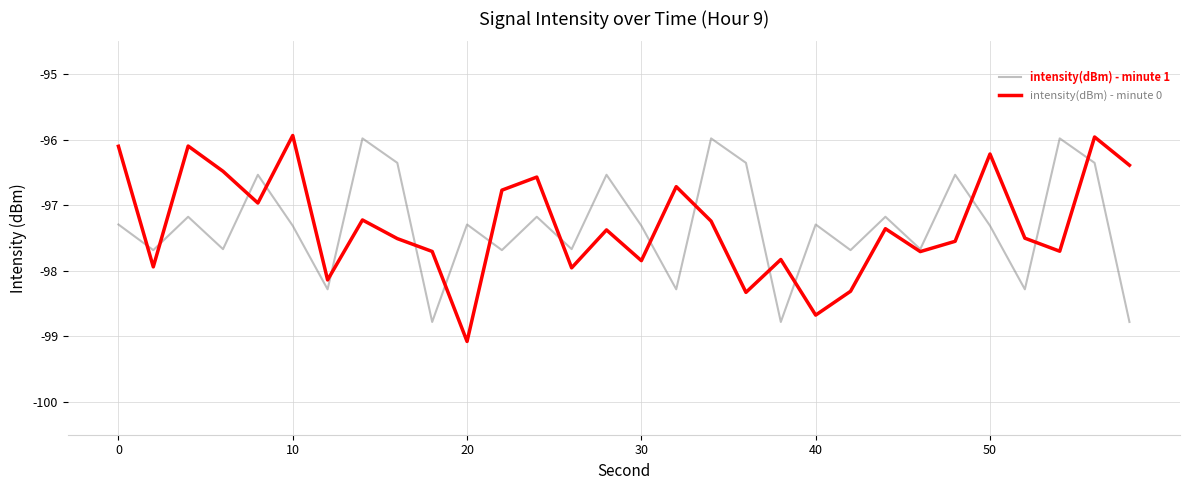

What is the greatest value displayed?

-95.9